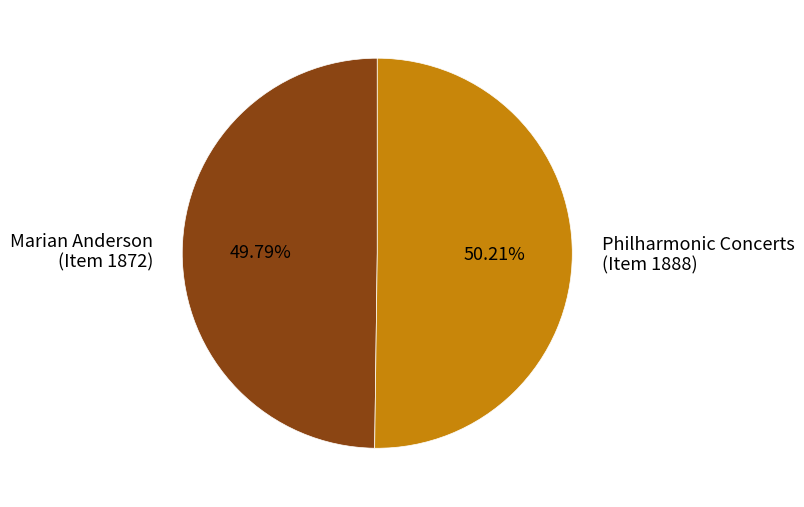

To the nearest percent, what is the average slice percentage?

50%